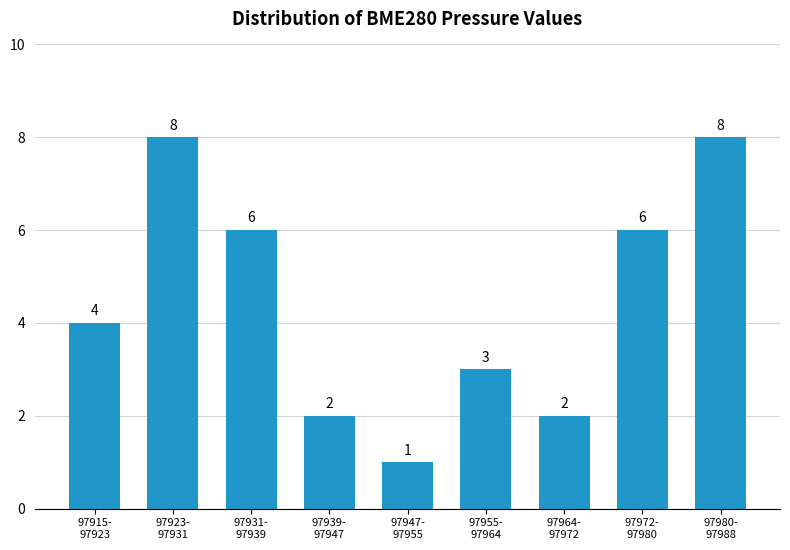

Reading left to right, transcribe all the data shown in this chart.

4	8	6	2	1	3	2	6	8